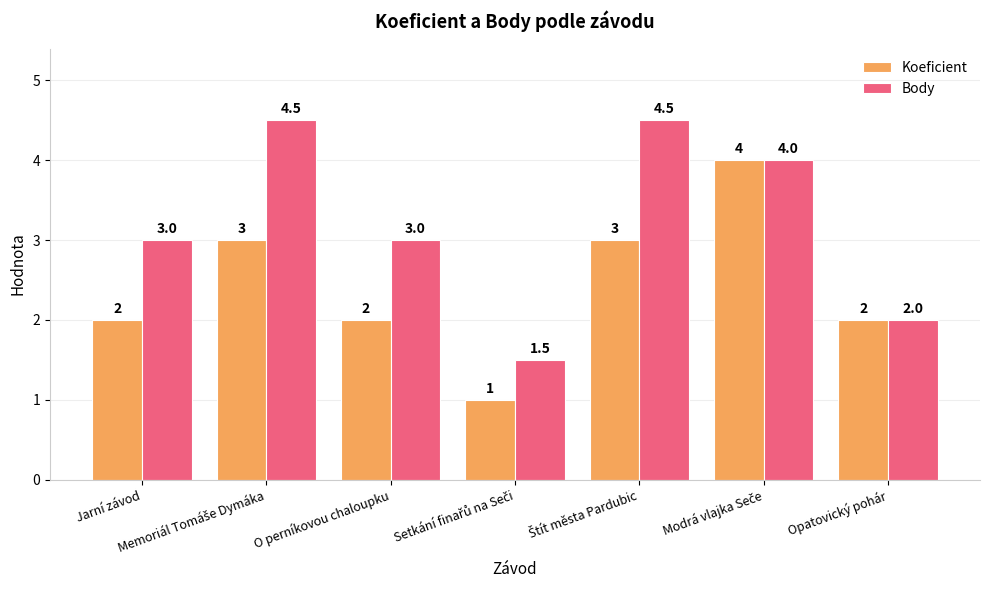

The Body series shows 2.0 at Opatovický pohár. True or false?

True